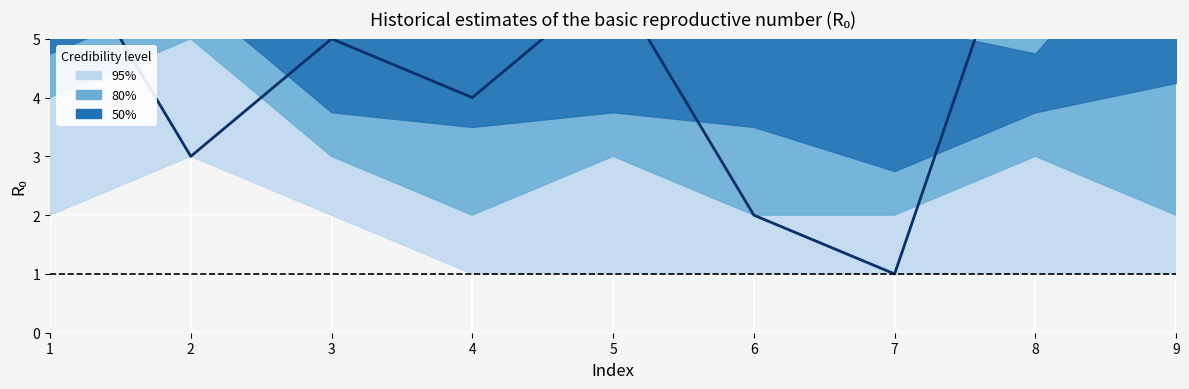

Rank the categories by col_4 value from highest to lowest.

9, 8, 1, 5, 3, 4, 2, 6, 7